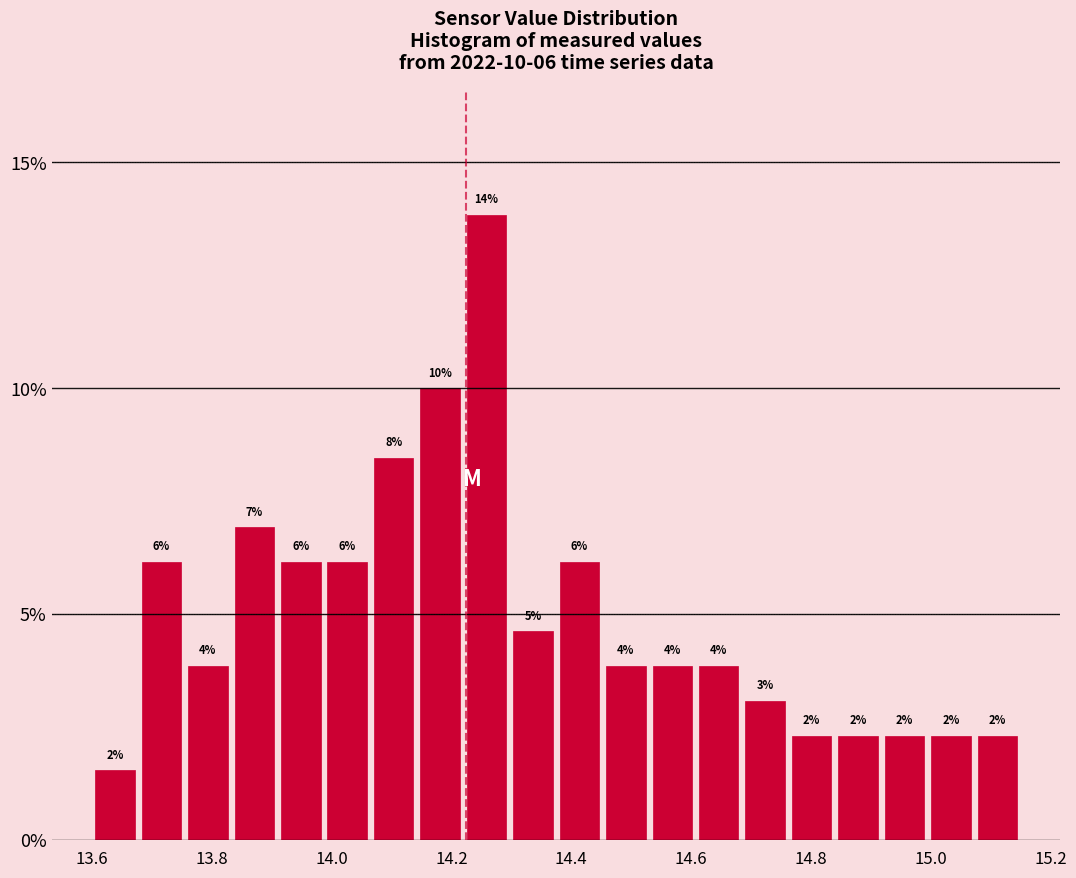

Read against the x-axis, roughly where is the centre of the tallest bar?

14.26